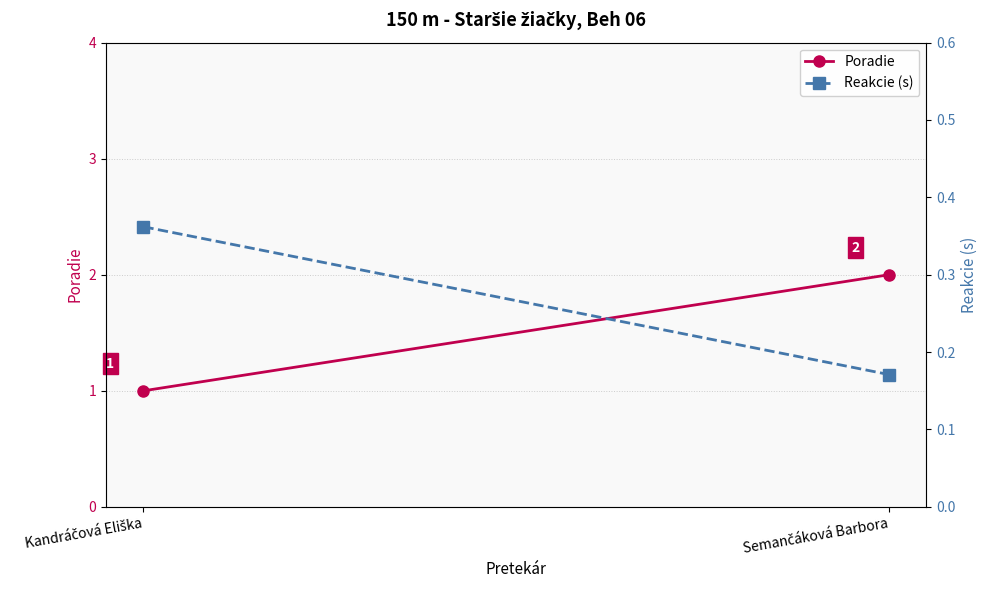

Count the Poradie values in the range 1 to 2.

2